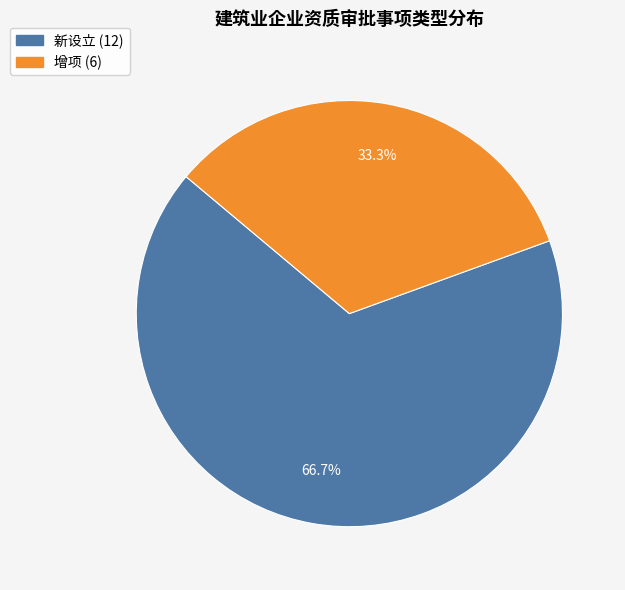

What percentage is the 新设立 slice, to the nearest percent?

67%